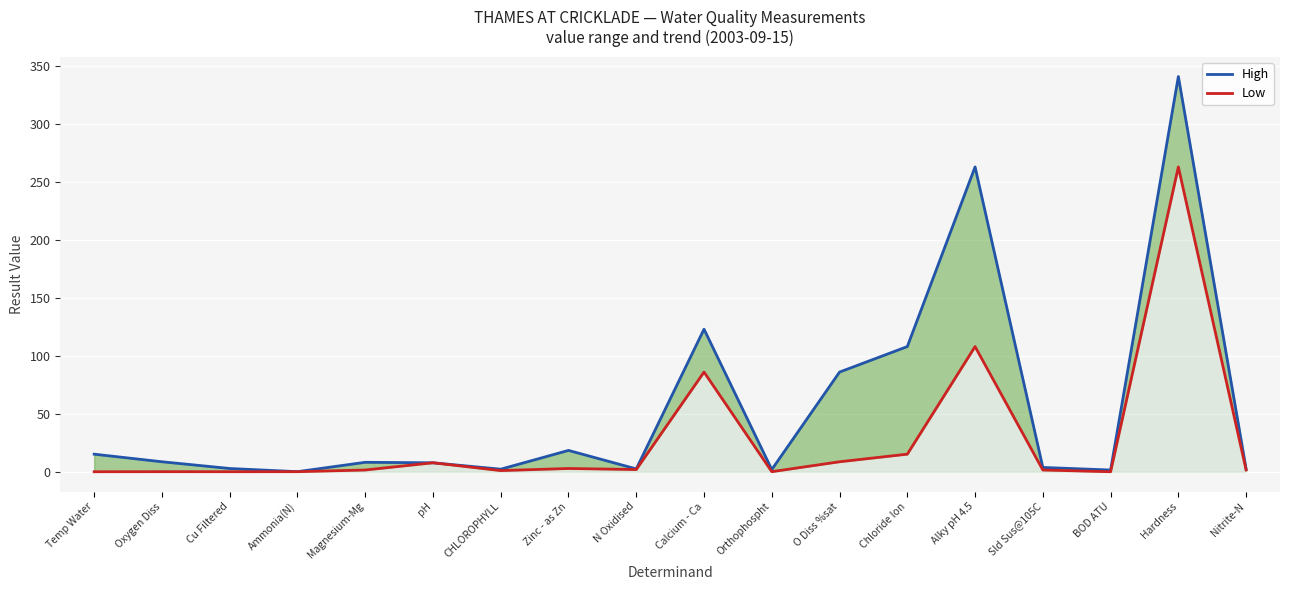

Is it true that High equals 108.0 at Chloride Ion?

True